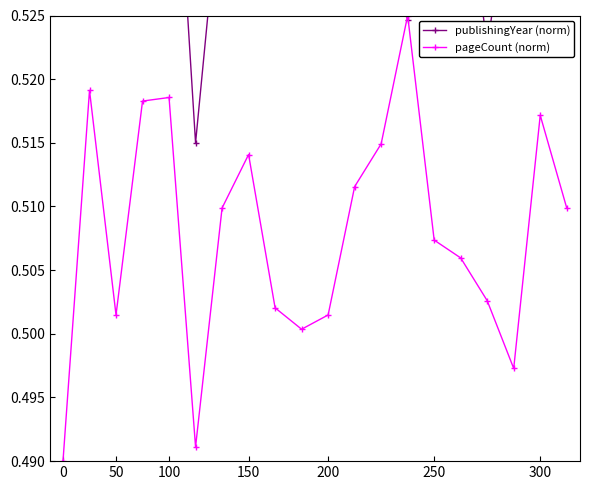

Which series has the largest total across all categories?

publishingYear (norm)